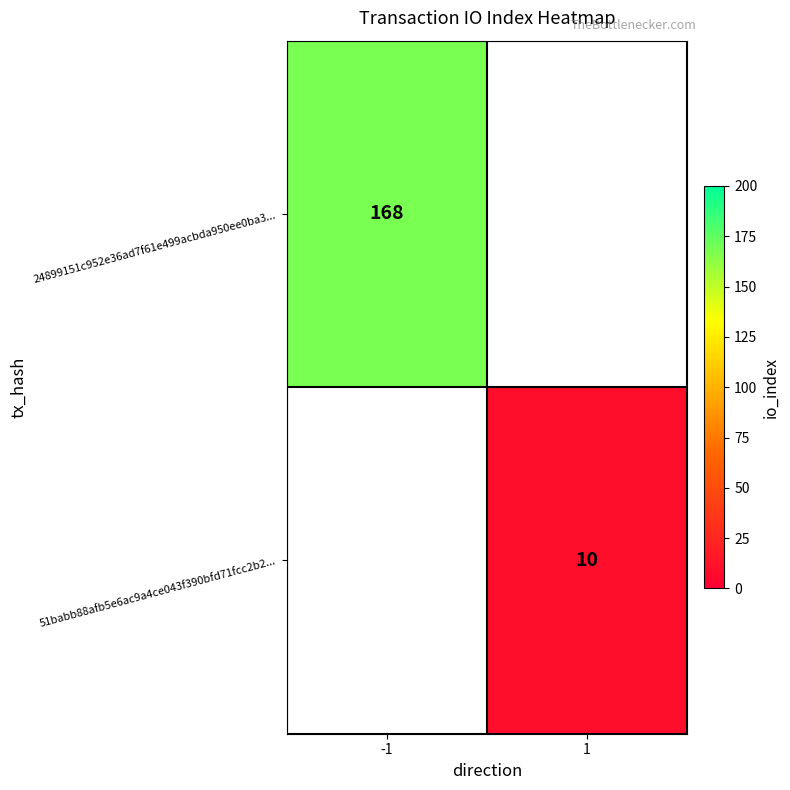

Which label corresponds to the smallest value in the chart?

1